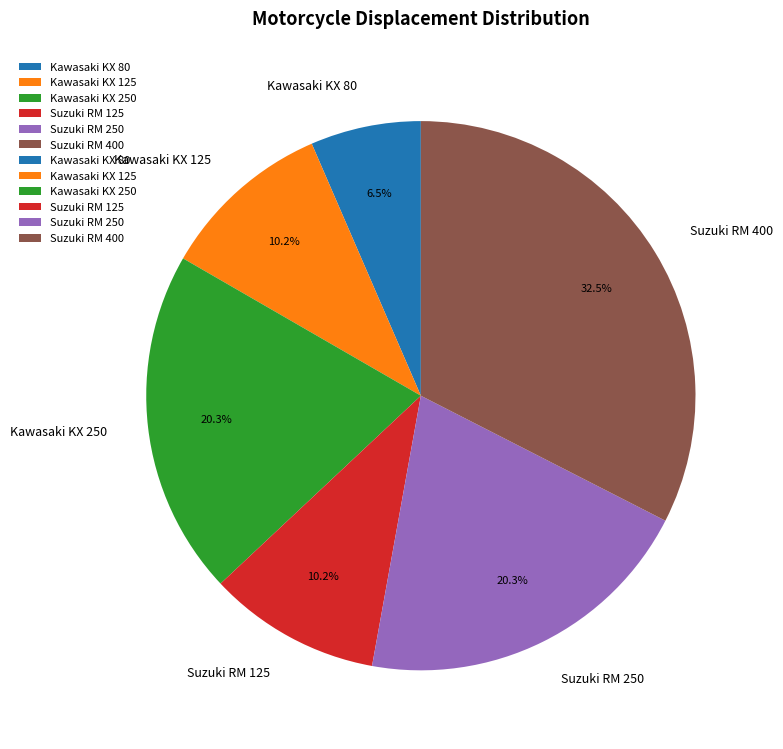

What is the smallest slice in the pie chart?

Kawasaki KX 80